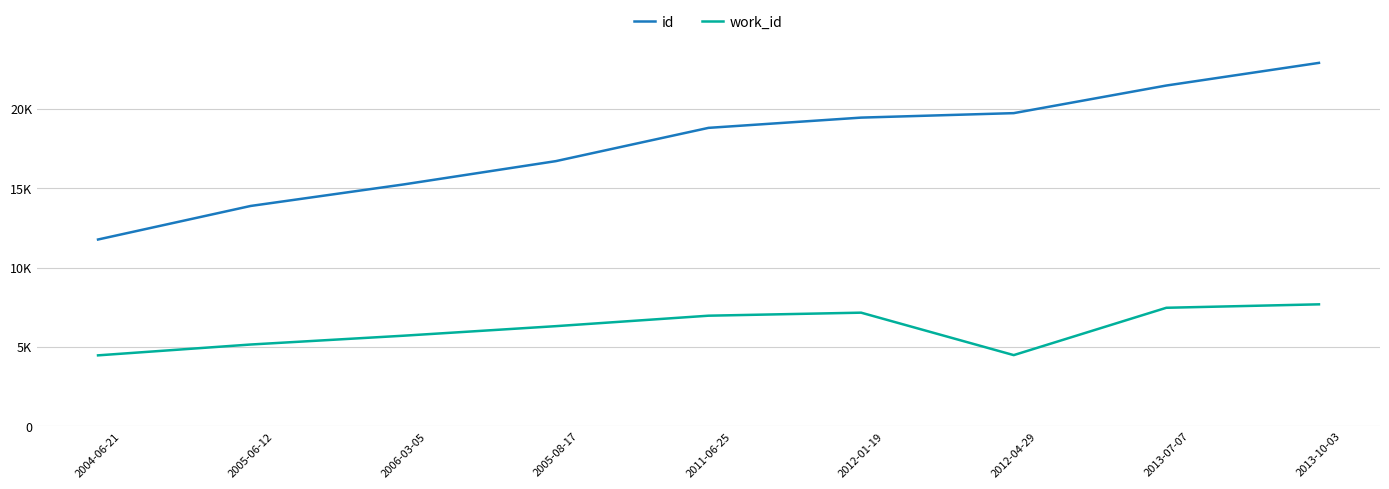

What are all the series names shown in the legend?

id, work_id